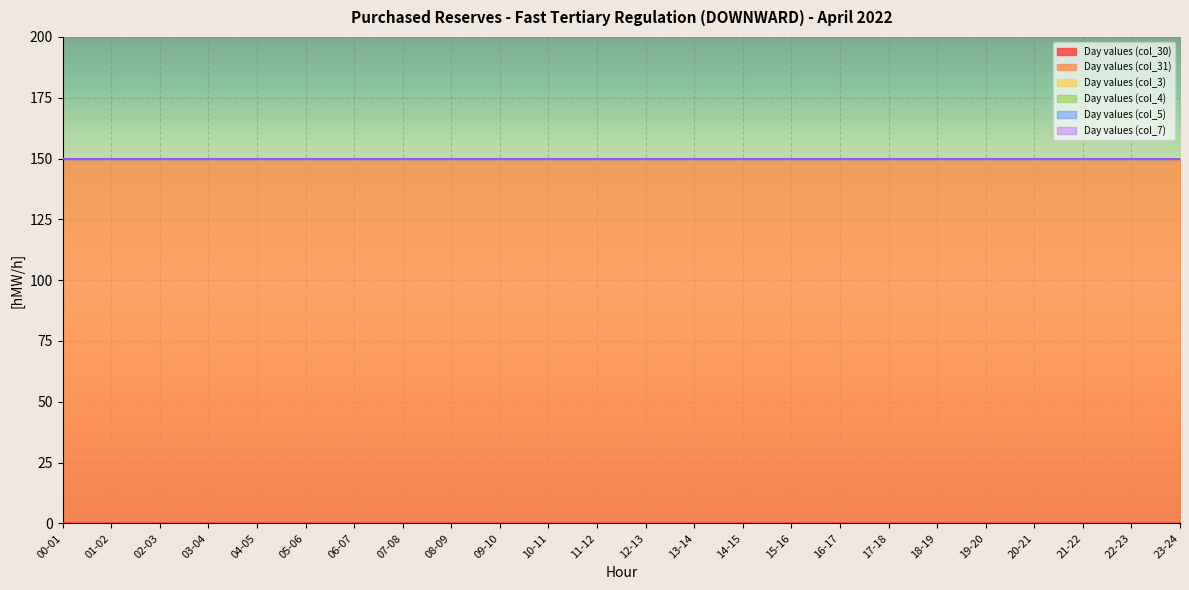

Which label corresponds to the smallest value in the chart?

00-01